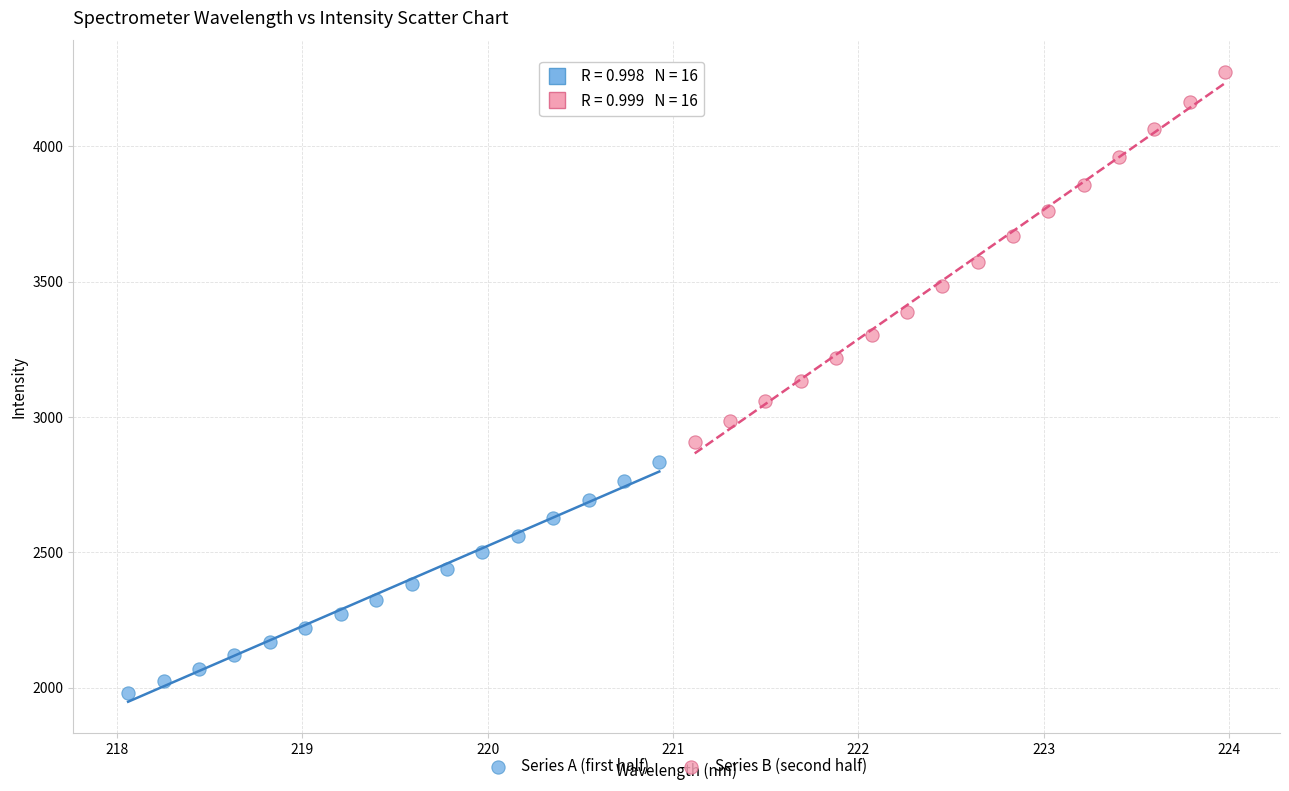

Which series contains the highest Y value?

Series B (second half)